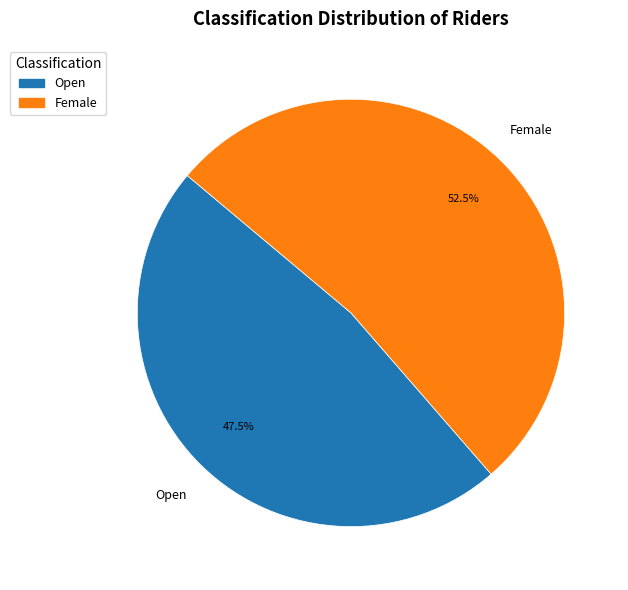

Does any single category account for the majority?

Yes